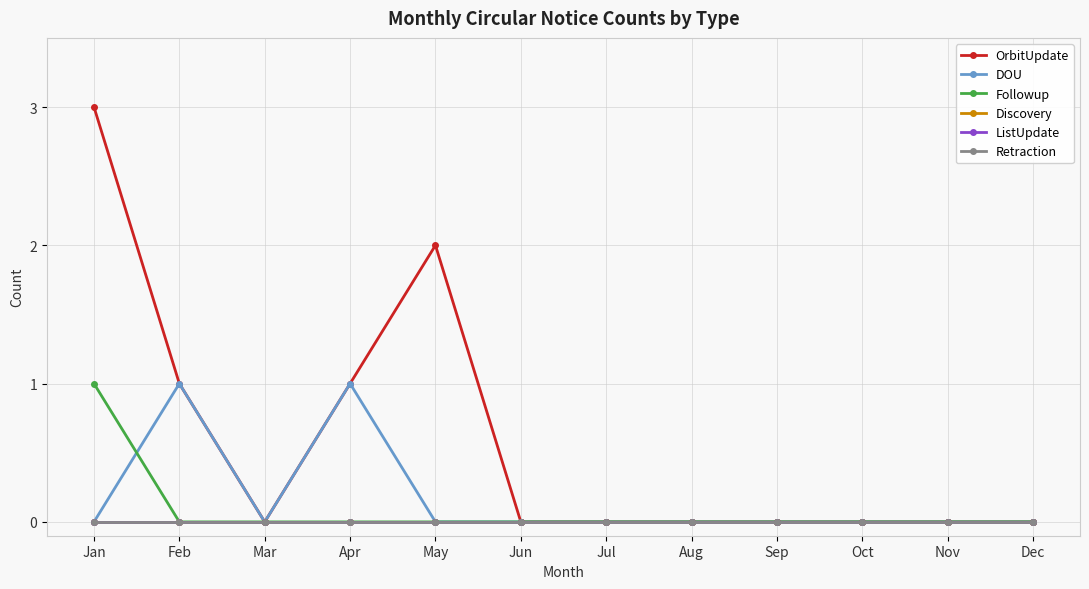

In OrbitUpdate, how many points are higher than both neighbors (excluding endpoints)?

1